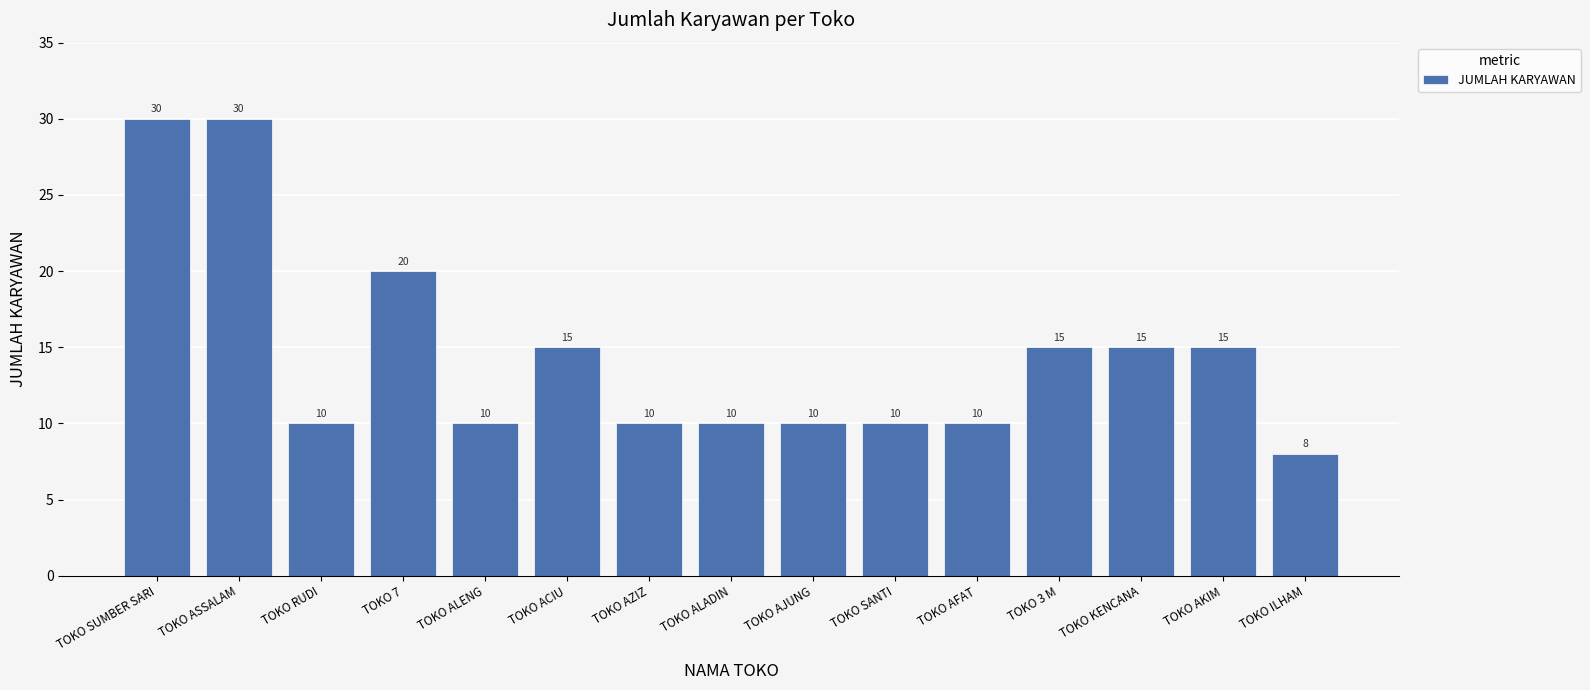

The chart shows a value of 2 at TOKO AFAT. True or false?

False